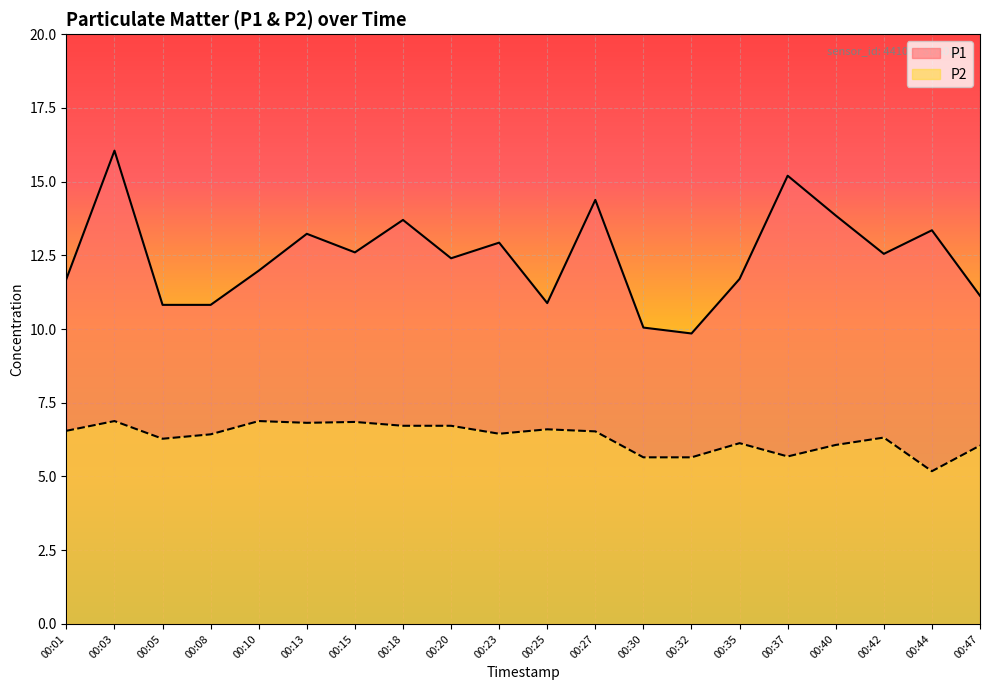

True or false: P1 and P2 intersect in this chart.

False